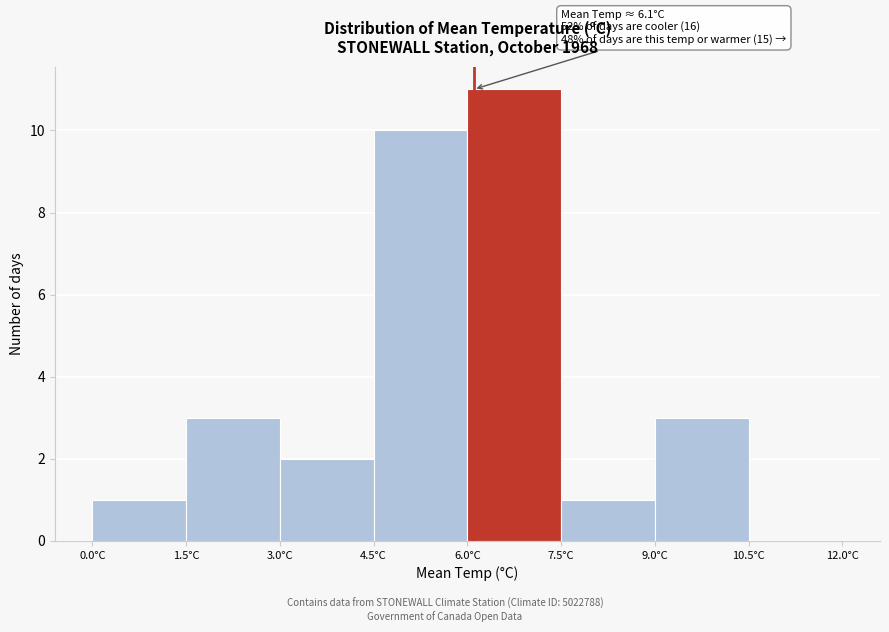

Which range on the x-axis has the tallest bar?

6.0 to 7.5